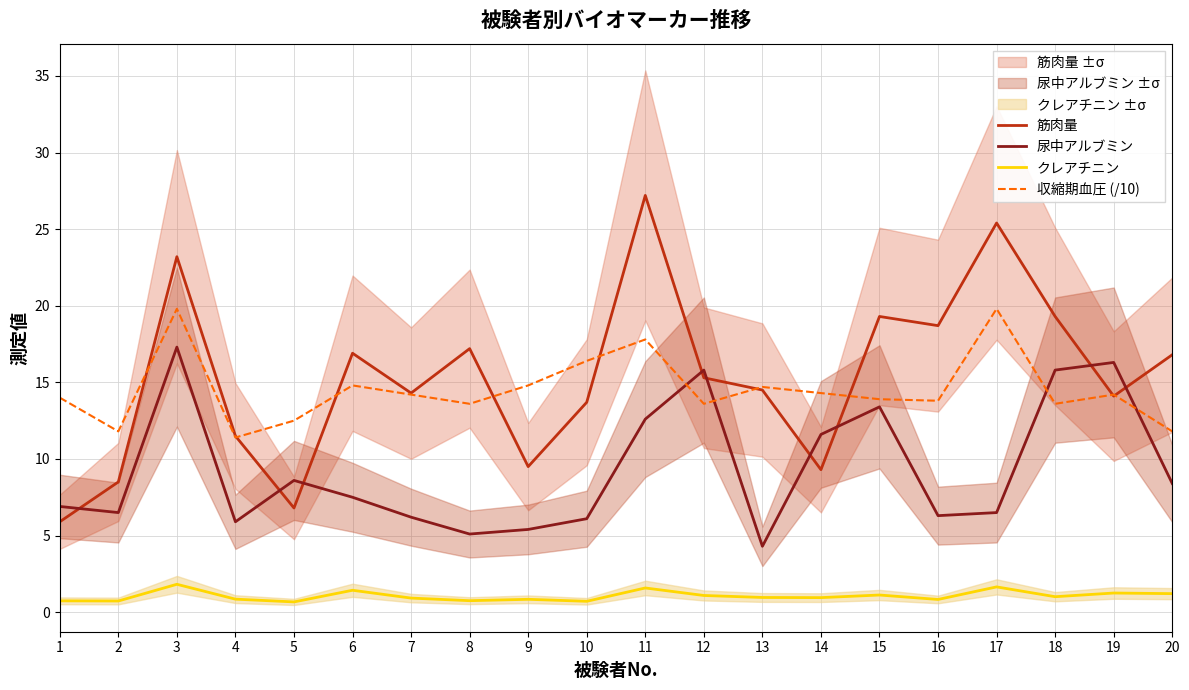

Where is the first local maximum for 収縮期血圧 (/10)?

3